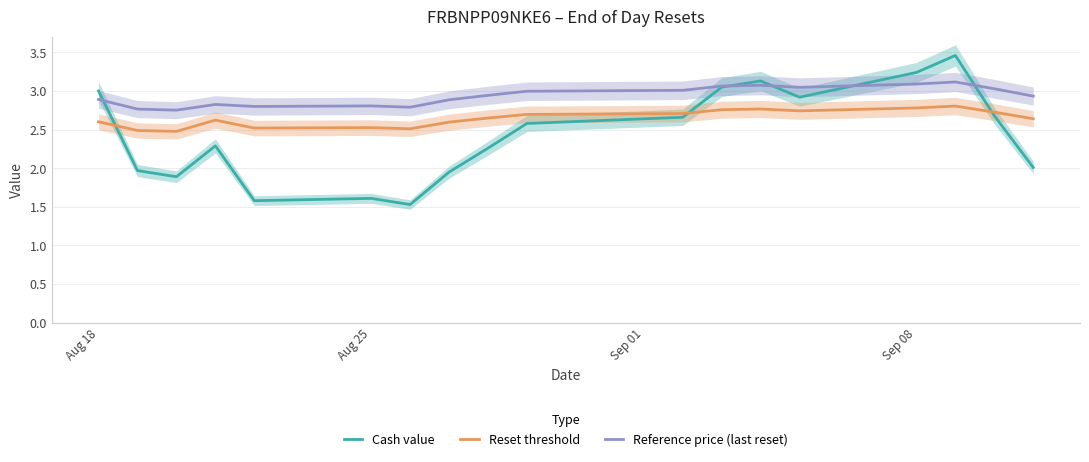

Which series ends up on top after the final intersection of Reset threshold and Cash value?

Reset threshold